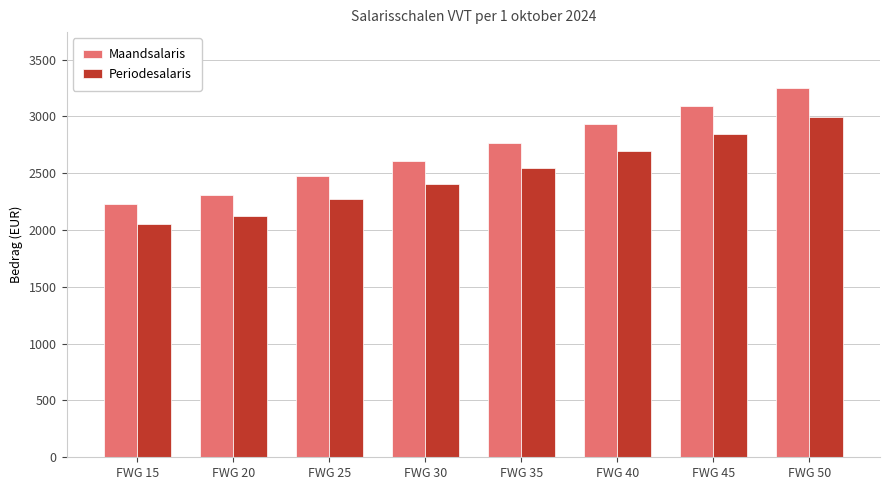

What is the lowest value of the Periodesalaris series?

2053.4